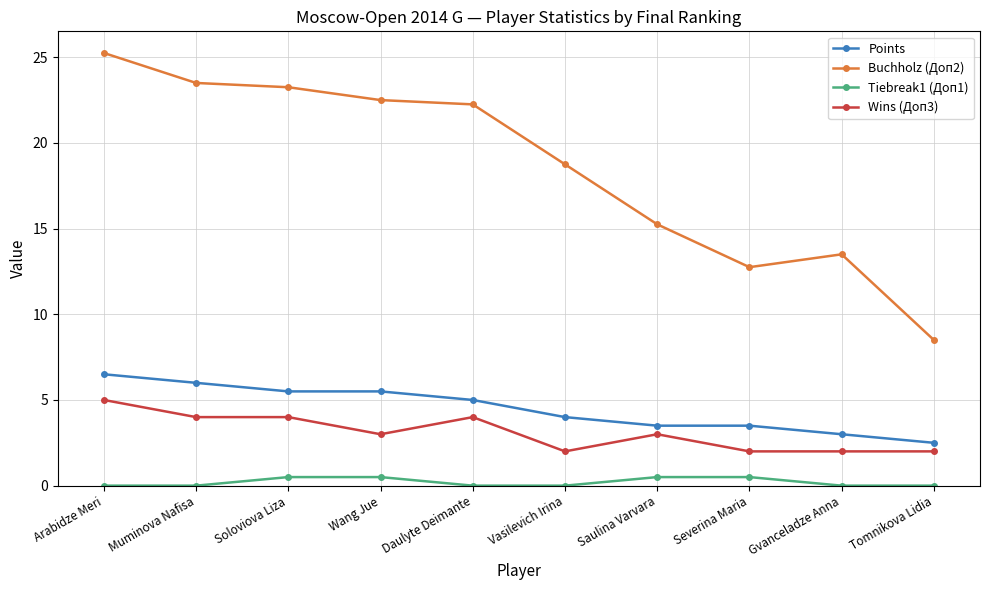

Rank the series by their maximum value, from highest to lowest.

Buchholz (Доп2), Points, Wins (Доп3), Tiebreak1 (Доп1)